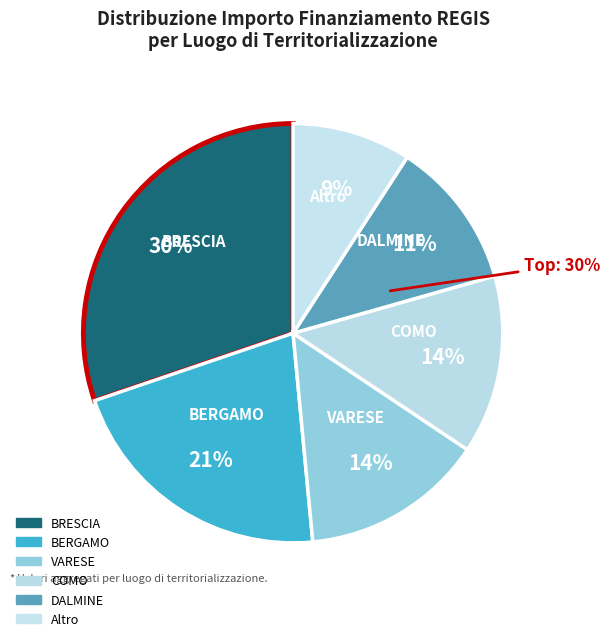

Is it true that BRESCIA is 8% of the pie?

False